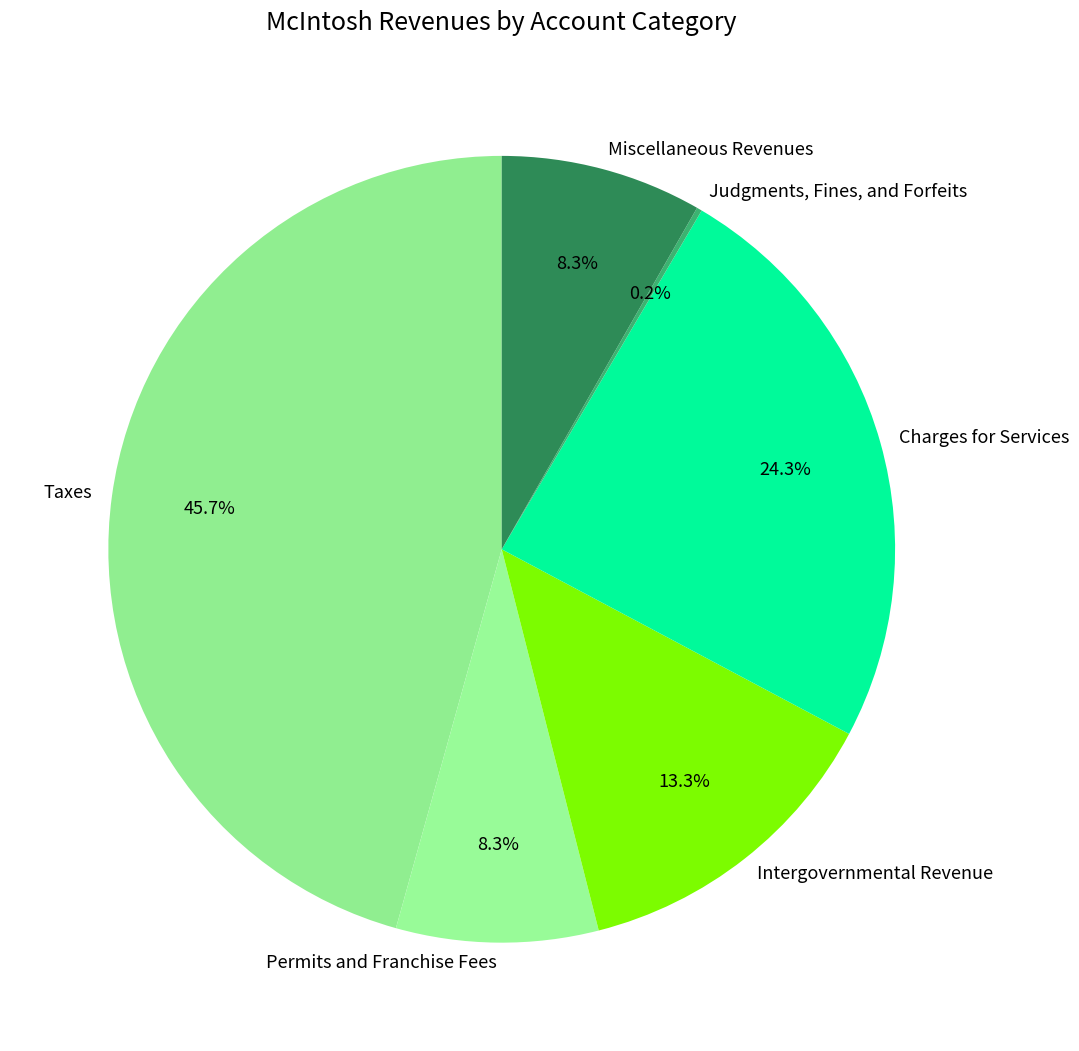

Between Intergovernmental Revenue and Taxes, which is larger?

Taxes